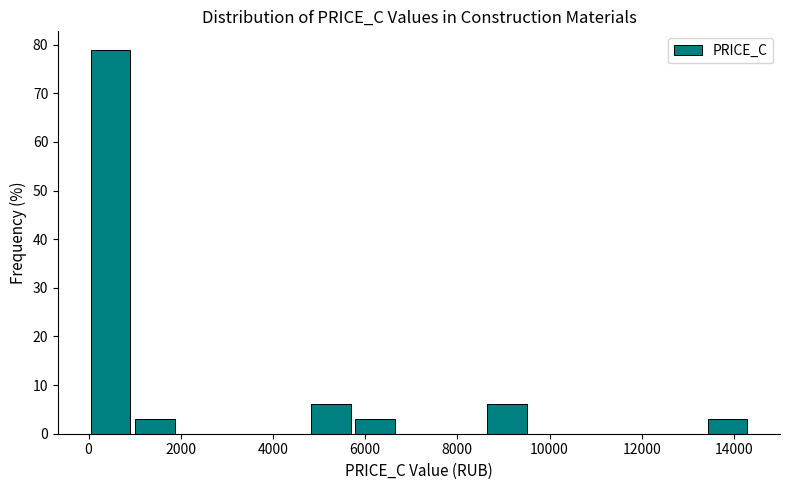

Reading left to right, transcribe this chart: for each bar, give the range it covers on the x-axis and its height. Neither the bar edges nor the heights are printed on the chart, so give them approximately, as read against the axes.

0 to 1000: 79
1000 to 2000: 3
2000 to 2800: 0
2800 to 3800: 0
3800 to 4800: 0
4800 to 5800: 6
5800 to 6600: 3
6600 to 7600: 0
7600 to 8600: 0
8600 to 9600: 6
9600 to 10600: 0
10600 to 11400: 0
11400 to 12400: 0
12400 to 13400: 0
13400 to 14400: 3